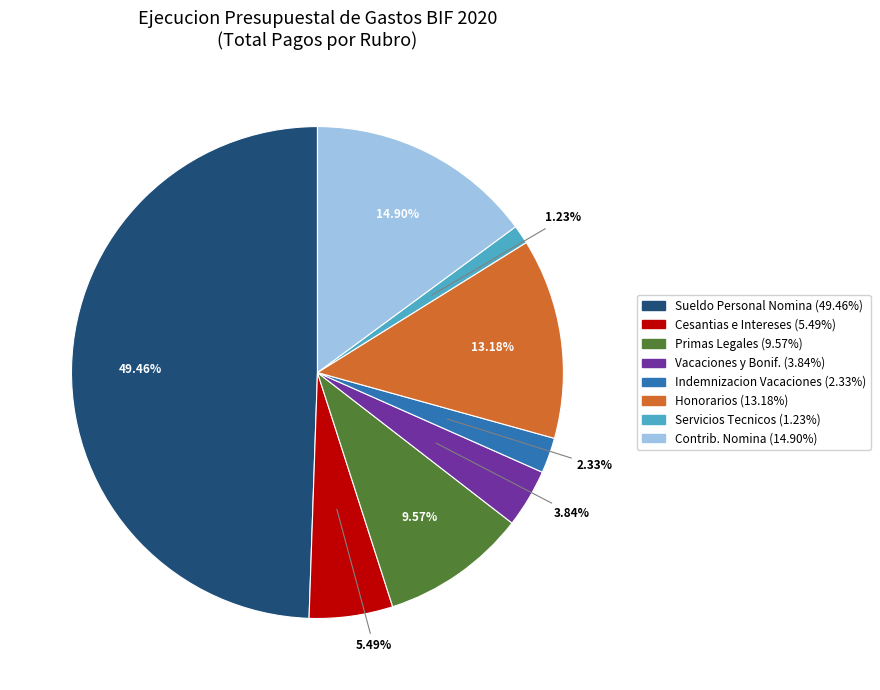

Count the number of slices in the pie.

8